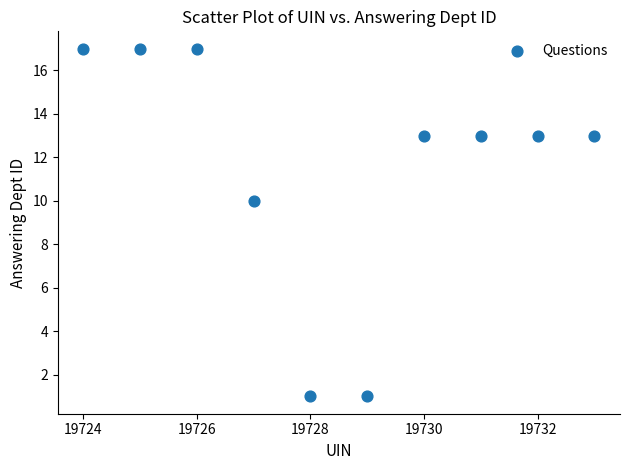

What Y value in the scatter plot is closest to 9?

10